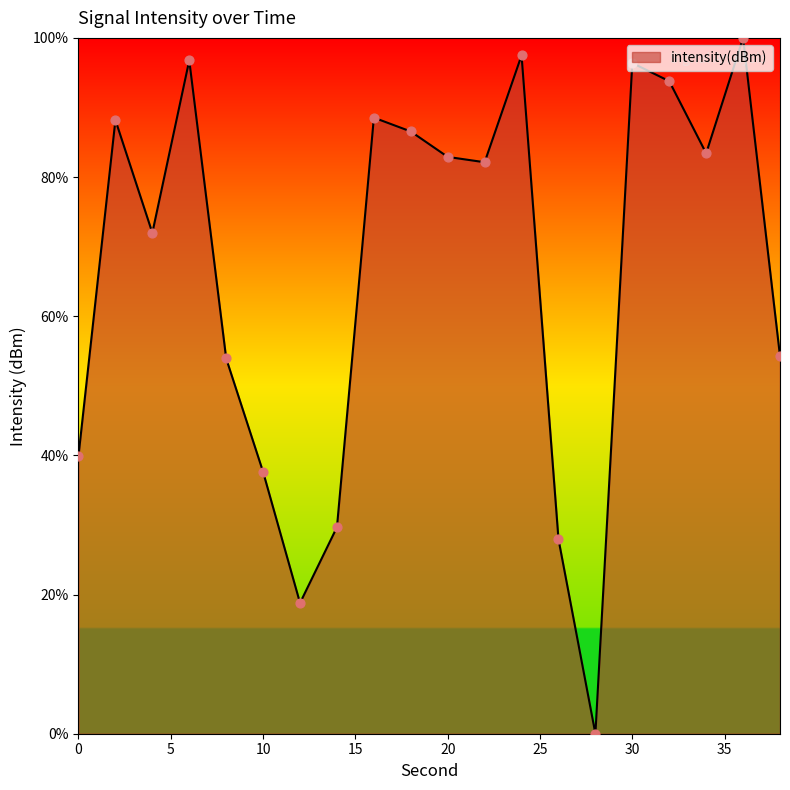

What is the maximum value shown in the chart?

100.0